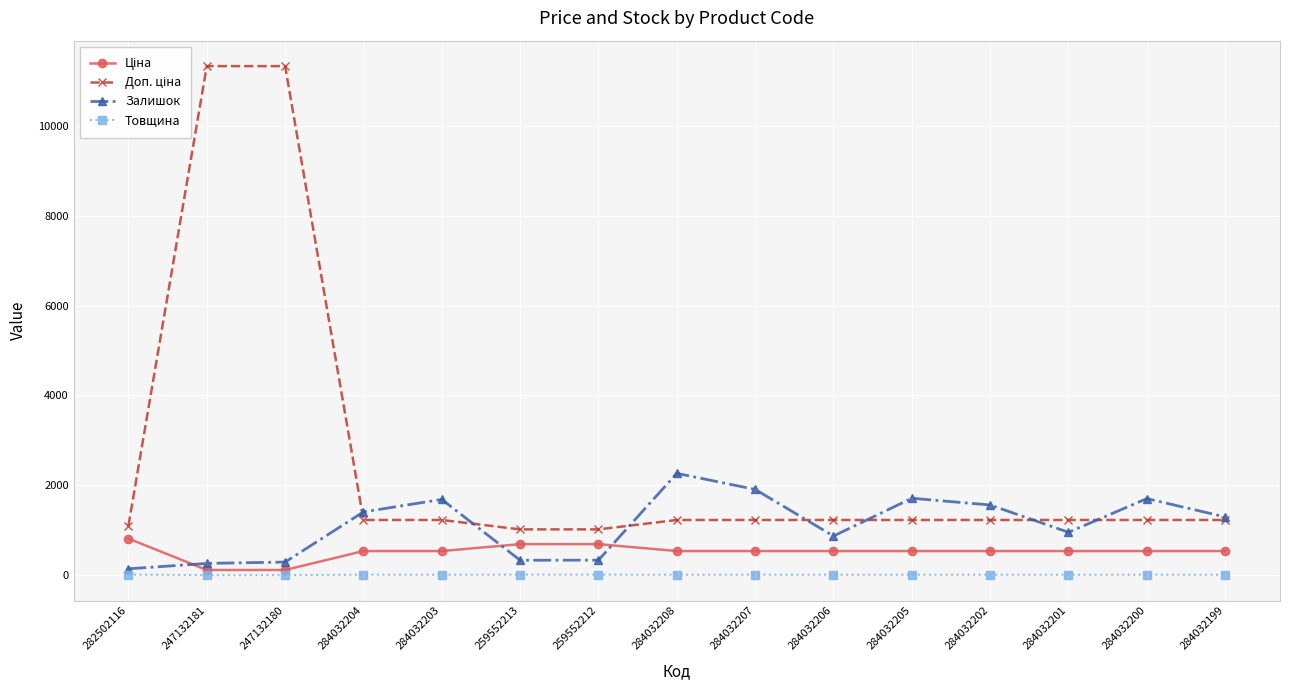

At how many categories does at least one series exceed 4103?

2